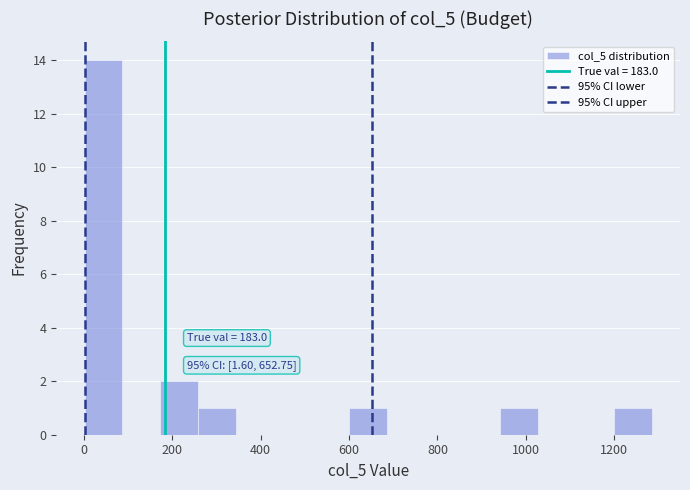

Which range on the x-axis has the tallest bar?

0 to 80